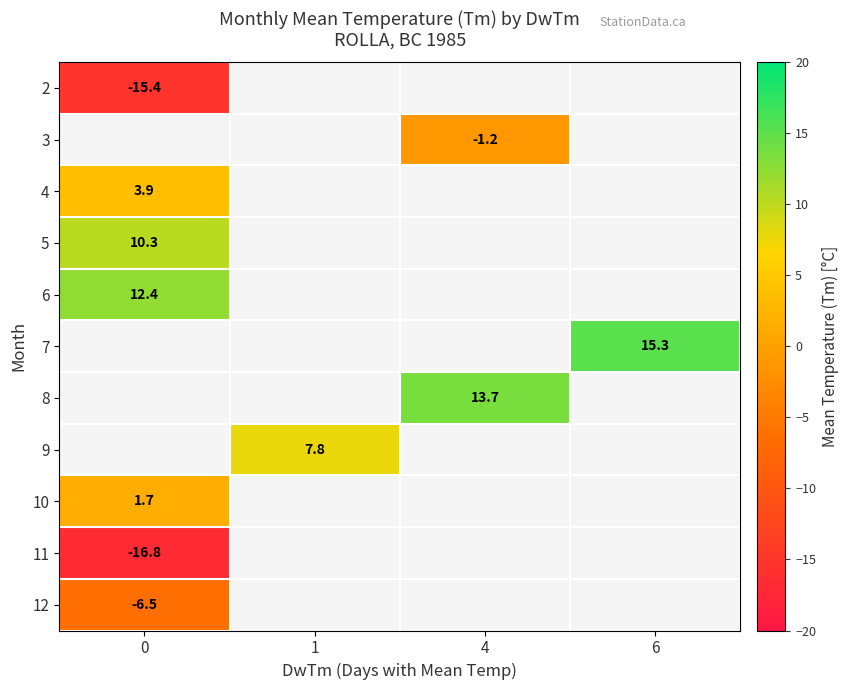

True or false: 9 has a value of 10.6 at 1.

False